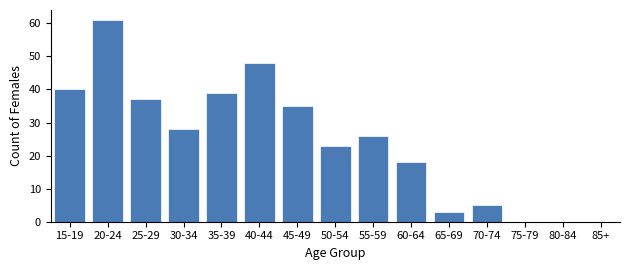

Reading right to left, extract all data points from this chart.

85+=0	80-84=0	75-79=0	70-74=5	65-69=3	60-64=18	55-59=26	50-54=23	45-49=35	40-44=48	35-39=39	30-34=28	25-29=37	20-24=61	15-19=40